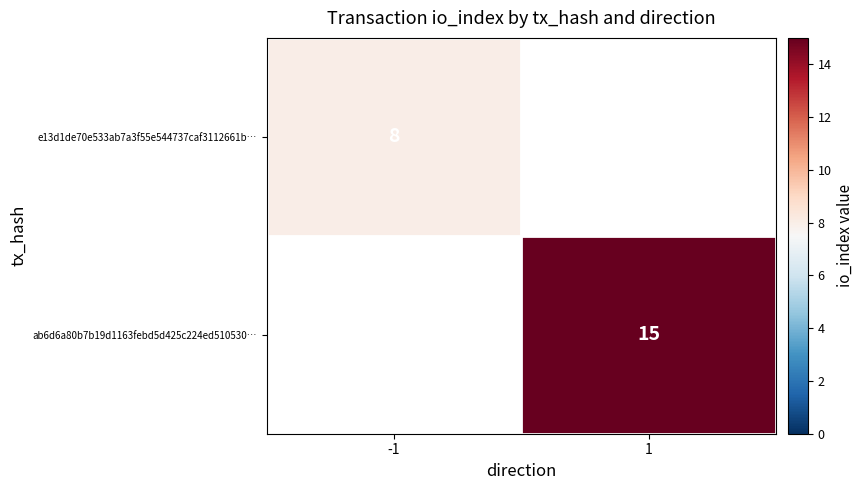

The value of e13d1de70e533ab7a3f55e544737caf3112661b… at -1 is 8. True or false?

True